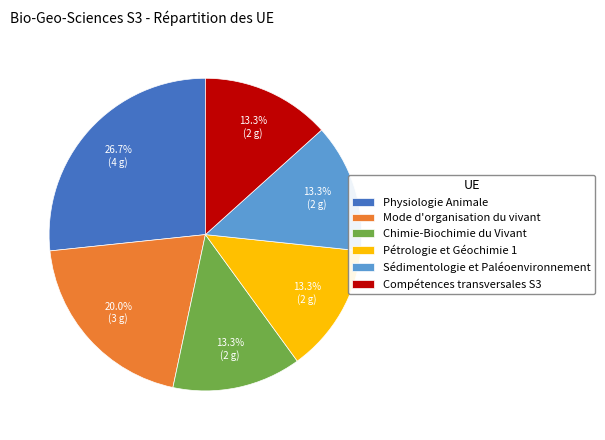

Count the number of slices in the pie.

6